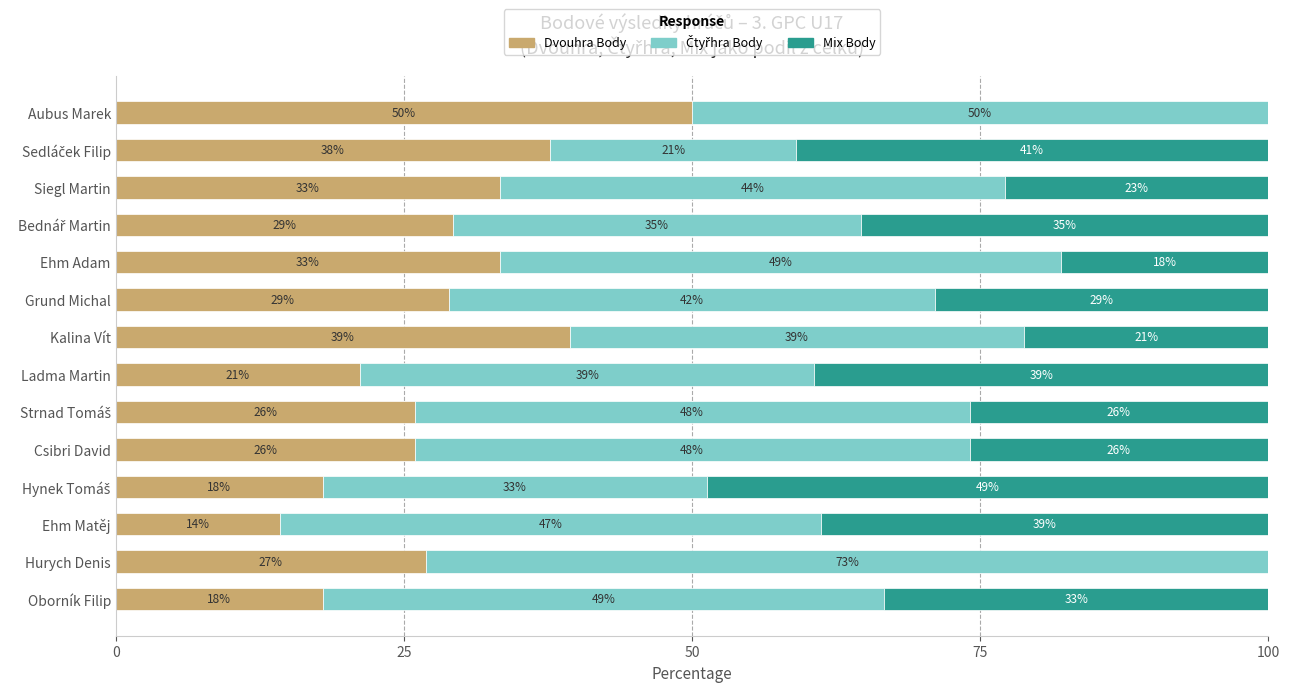

Reading left to right, extract all data points from this chart.

Dvouhra Body: 50.0	37.7	33.3	29.2	33.3	28.9	39.4	21.2	25.9	25.9	17.9	14.3	26.9	17.9
Čtyřhra Body: 50.0	21.3	43.9	35.4	48.7	42.2	39.4	39.4	48.1	48.1	33.3	46.9	73.1	48.7
Mix Body: 0.0	41.0	22.8	35.4	17.9	28.9	21.2	39.4	25.9	25.9	48.7	38.8	0.0	33.3